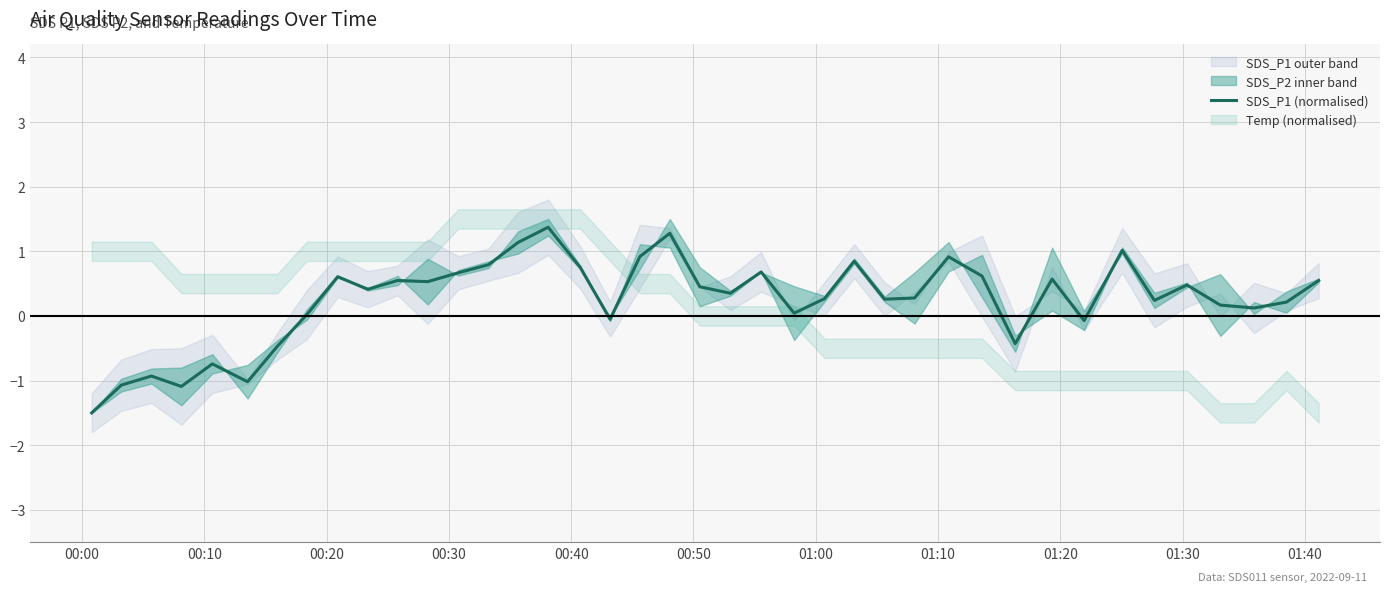

What is the lowest value of the SDS_P1 (normalised) series?

-1.5